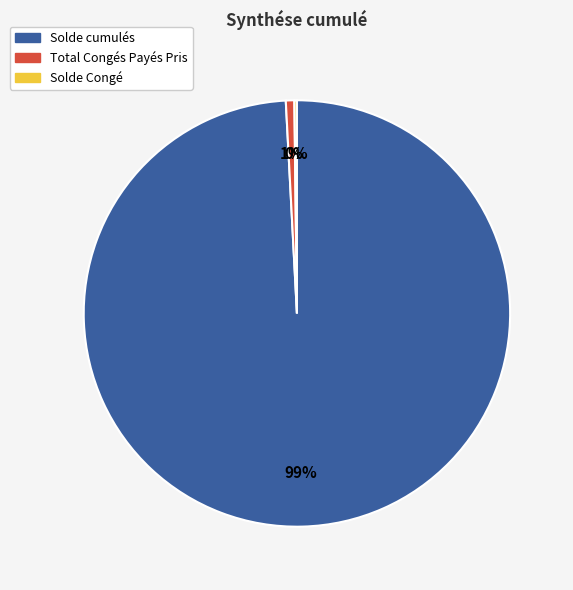

Is there a majority slice in this chart?

Yes